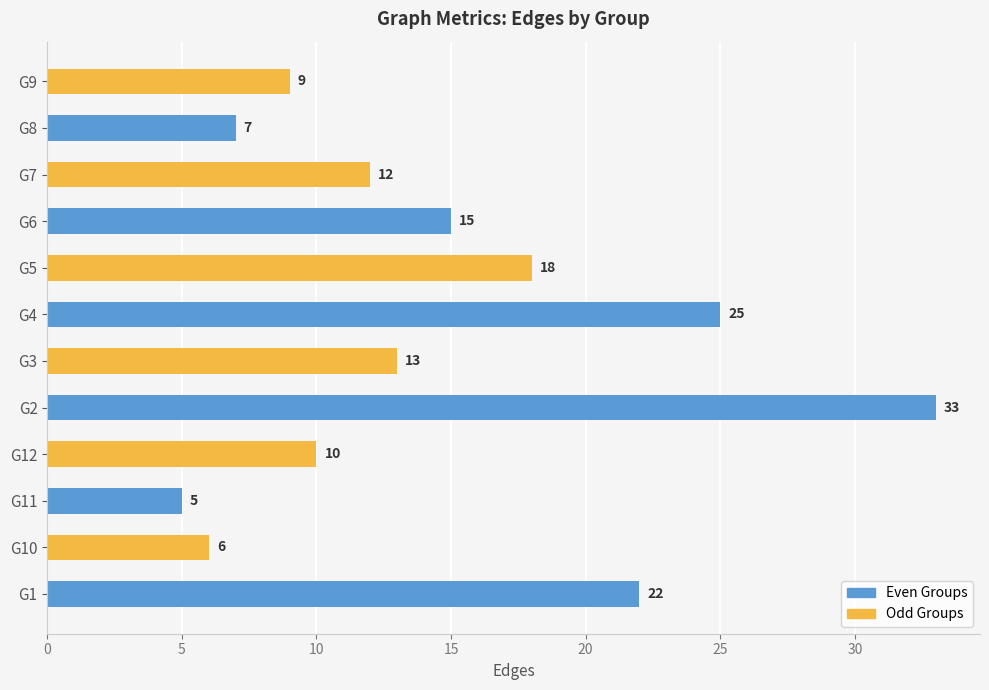

Between G10 and G4, which is larger?

G4